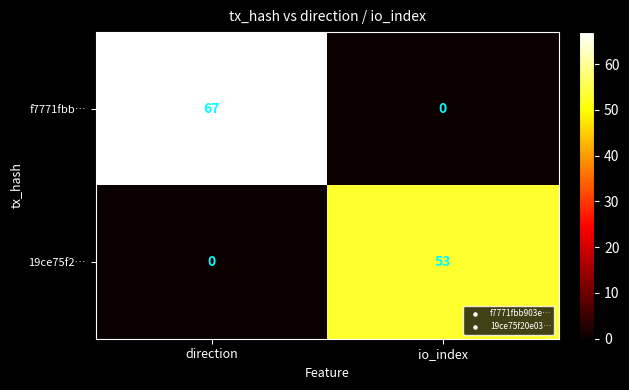

The value of 19ce75f2… at direction is -31. True or false?

False